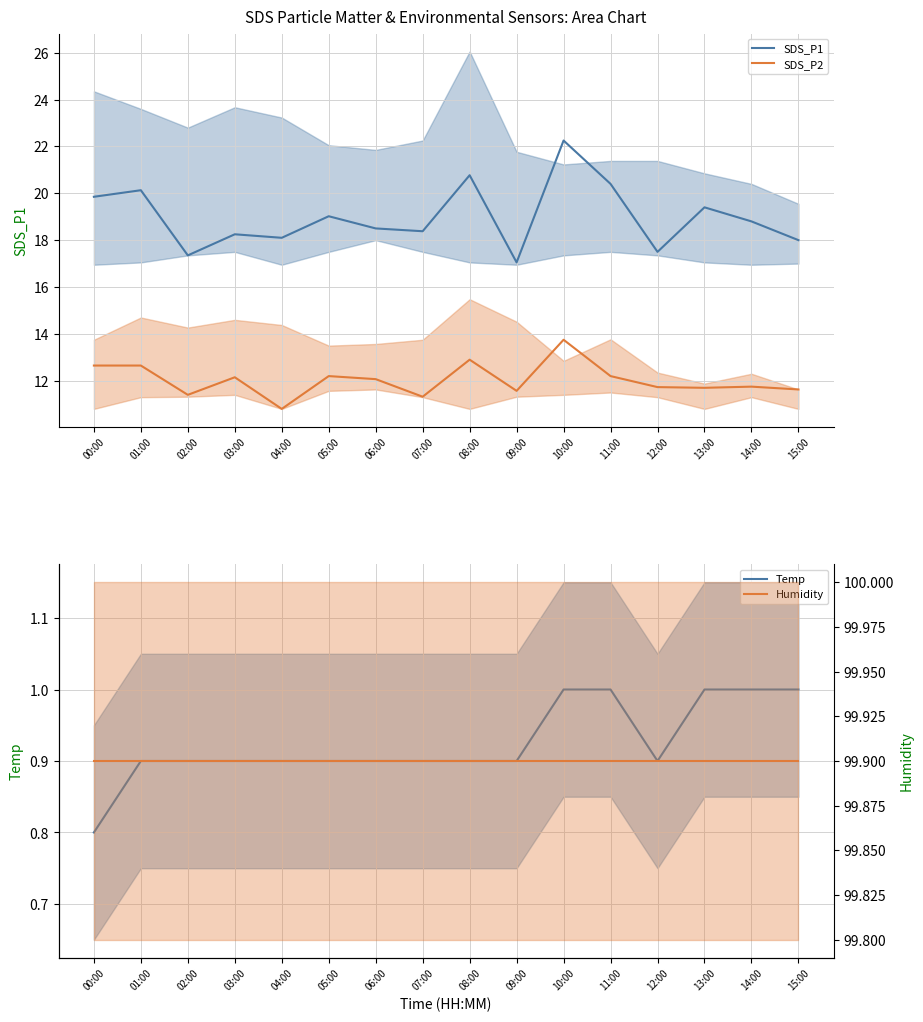

Reading right to left, what are all the values shown in this chart?

SDS_P1: 15:00=18.0	14:00=18.8	13:00=19.4	12:00=17.5	11:00=20.4	10:00=22.2	09:00=17.1	08:00=20.8	07:00=18.4	06:00=18.5	05:00=19.0	04:00=18.1	03:00=18.2	02:00=17.4	01:00=20.1	00:00=19.9
SDS_P2: 15:00=11.6	14:00=11.8	13:00=11.7	12:00=11.7	11:00=12.2	10:00=13.8	09:00=11.6	08:00=12.9	07:00=11.3	06:00=12.1	05:00=12.2	04:00=10.8	03:00=12.2	02:00=11.4	01:00=12.7	00:00=12.7
Temp: 15:00=1.0	14:00=1.0	13:00=1.0	12:00=0.9	11:00=1.0	10:00=1.0	09:00=0.9	08:00=0.9	07:00=0.9	06:00=0.9	05:00=0.9	04:00=0.9	03:00=0.9	02:00=0.9	01:00=0.9	00:00=0.8
Humidity: 15:00=99.9	14:00=99.9	13:00=99.9	12:00=99.9	11:00=99.9	10:00=99.9	09:00=99.9	08:00=99.9	07:00=99.9	06:00=99.9	05:00=99.9	04:00=99.9	03:00=99.9	02:00=99.9	01:00=99.9	00:00=99.9